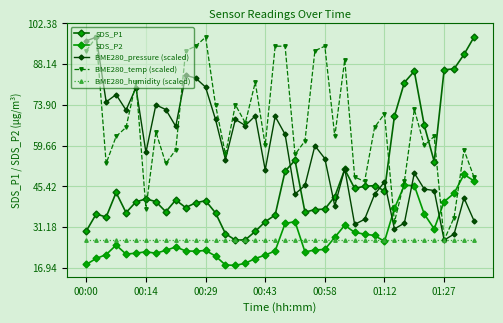

What is the highest value of the BME280_pressure (scaled) series?

97.5